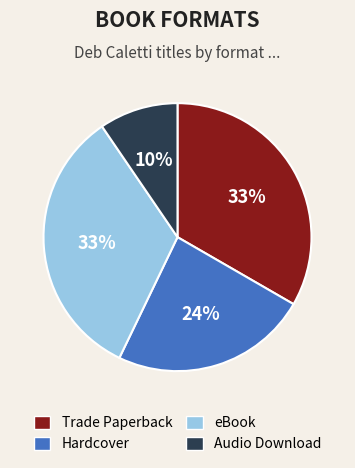

To the nearest percent, what is the average slice percentage?

25%